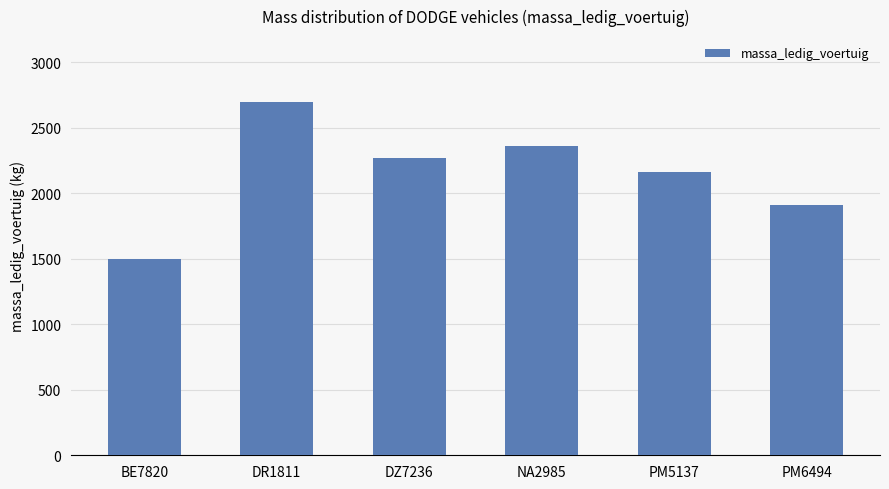

Reading left to right, what are all the values shown in this chart?

1500	2700	2270	2360	2166	1914